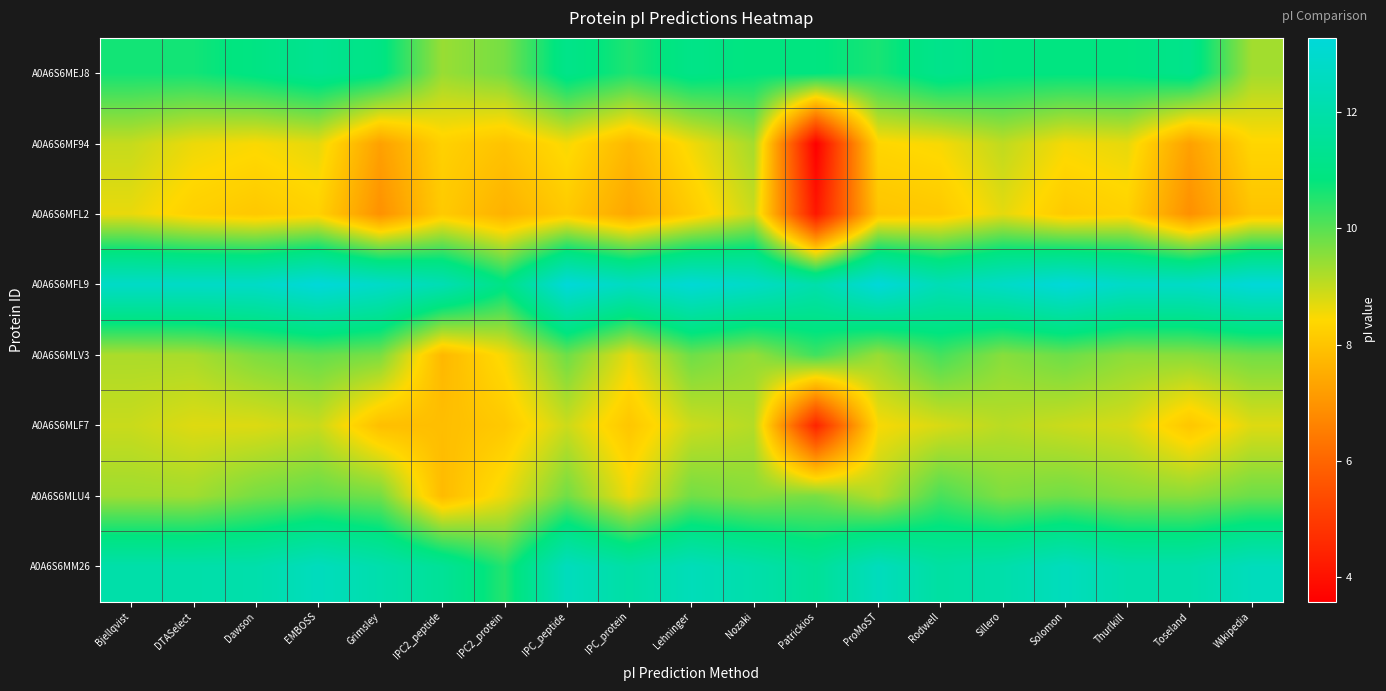

Reading right to left, transcribe all the data shown in this chart.

A0A6S6MEJ8: Wikipedia=9.3	Toseland=11.2	Thurlkill=10.9	Solomon=10.9	Sillero=10.9	Rodwell=11.2	ProMoST=10.6	Patrickios=10.9	Nozaki=10.9	Lehninger=11.1	IPC_protein=10.6	IPC_peptide=11.1	IPC2_protein=9.7	IPC2_peptide=9.4	Grimsley=11.0	EMBOSS=11.3	Dawson=11.0	DTASelect=10.7	Bjellqvist=10.7
A0A6S6MF94: Wikipedia=8.4	Toseland=7.2	Thurlkill=8.7	Solomon=8.5	Sillero=9.0	Rodwell=8.5	ProMoST=8.4	Patrickios=3.6	Nozaki=9.3	Lehninger=8.6	IPC_protein=7.7	IPC_peptide=8.5	IPC2_protein=8.0	IPC2_peptide=8.3	Grimsley=7.2	EMBOSS=8.7	Dawson=8.5	DTASelect=8.6	Bjellqvist=9.0
A0A6S6MFL2: Wikipedia=8.0	Toseland=6.9	Thurlkill=8.3	Solomon=8.1	Sillero=8.7	Rodwell=8.1	ProMoST=8.0	Patrickios=4.1	Nozaki=8.9	Lehninger=8.1	IPC_protein=7.4	IPC_peptide=8.1	IPC2_protein=7.6	IPC2_peptide=8.1	Grimsley=6.9	EMBOSS=8.3	Dawson=8.1	DTASelect=8.2	Bjellqvist=8.6
A0A6S6MFL9: Wikipedia=13.3	Toseland=12.8	Thurlkill=12.8	Solomon=13.3	Sillero=12.8	Rodwell=12.3	ProMoST=13.3	Patrickios=12.0	Nozaki=12.8	Lehninger=13.2	IPC_protein=12.6	IPC_peptide=13.3	IPC2_protein=11.0	IPC2_peptide=12.3	Grimsley=12.8	EMBOSS=13.3	Dawson=12.8	DTASelect=12.8	Bjellqvist=12.8
A0A6S6MLV3: Wikipedia=9.8	Toseland=9.5	Thurlkill=9.5	Solomon=9.8	Sillero=9.6	Rodwell=10.2	ProMoST=9.4	Patrickios=10.2	Nozaki=9.4	Lehninger=9.8	IPC_protein=8.7	IPC_peptide=9.8	IPC2_protein=8.5	IPC2_peptide=7.7	Grimsley=9.7	EMBOSS=9.9	Dawson=9.7	DTASelect=9.3	Bjellqvist=9.2
A0A6S6MLF7: Wikipedia=8.7	Toseland=8.1	Thurlkill=8.8	Solomon=8.9	Sillero=9.1	Rodwell=8.8	ProMoST=8.5	Patrickios=4.4	Nozaki=9.1	Lehninger=8.9	IPC_protein=8.0	IPC_peptide=8.9	IPC2_protein=8.1	IPC2_peptide=7.9	Grimsley=7.9	EMBOSS=8.9	Dawson=8.8	DTASelect=8.7	Bjellqvist=8.9
A0A6S6MLU4: Wikipedia=9.8	Toseland=9.5	Thurlkill=9.6	Solomon=9.8	Sillero=9.6	Rodwell=10.2	ProMoST=9.1	Patrickios=9.7	Nozaki=9.6	Lehninger=9.8	IPC_protein=8.6	IPC_peptide=9.8	IPC2_protein=8.6	IPC2_peptide=7.8	Grimsley=9.8	EMBOSS=9.9	Dawson=9.7	DTASelect=9.3	Bjellqvist=9.3
A0A6S6MM26: Wikipedia=12.5	Toseland=12.0	Thurlkill=12.0	Solomon=12.5	Sillero=12.0	Rodwell=11.8	ProMoST=12.5	Patrickios=11.5	Nozaki=12.0	Lehninger=12.4	IPC_protein=11.9	IPC_peptide=12.5	IPC2_protein=10.5	IPC2_peptide=11.5	Grimsley=12.1	EMBOSS=12.5	Dawson=12.0	DTASelect=12.0	Bjellqvist=12.0